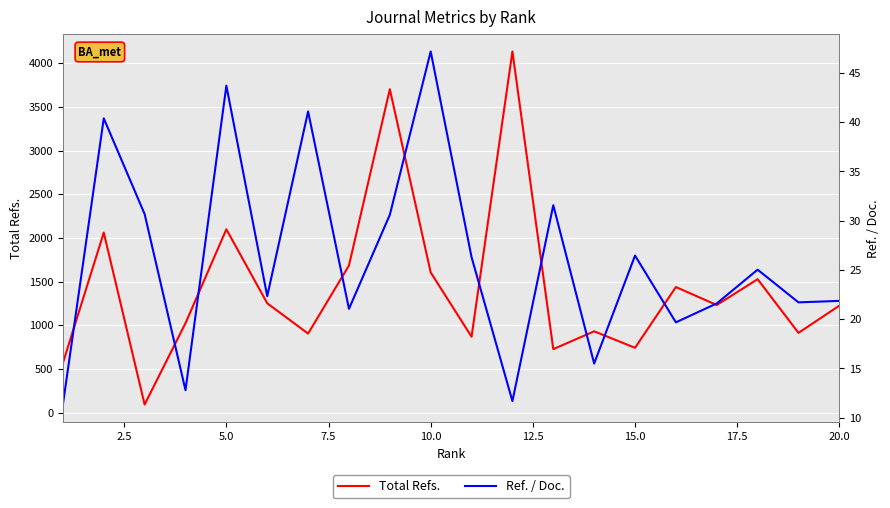

What is the highest value of the Total Refs. series?

4134